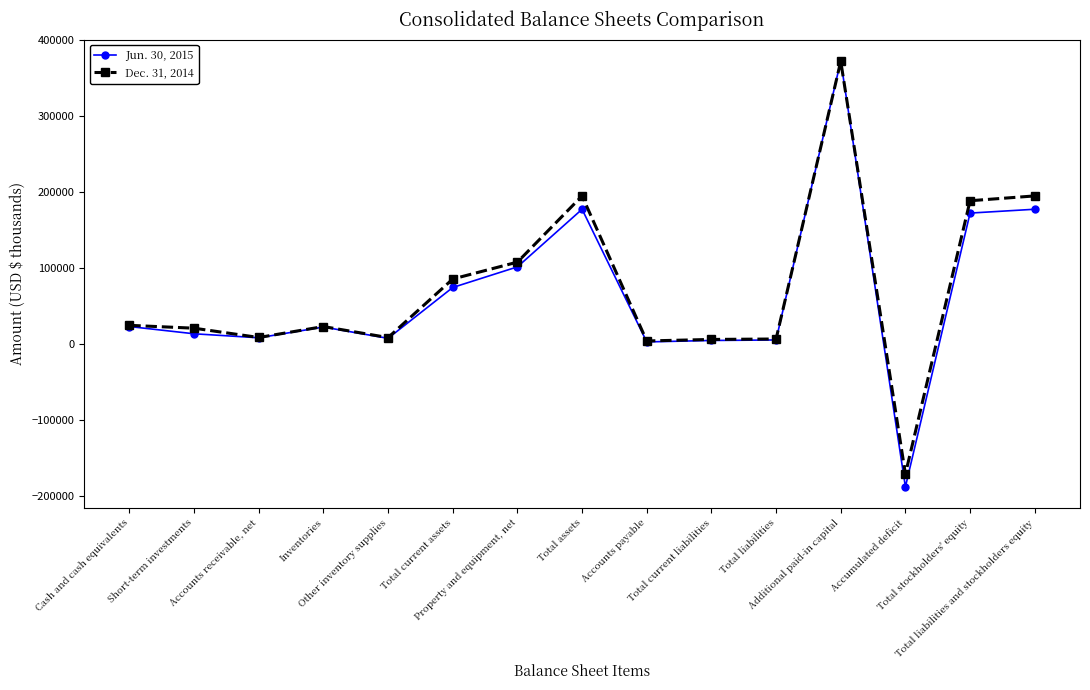

After their last crossing, which series has the higher values: Dec. 31, 2014 or Jun. 30, 2015?

Dec. 31, 2014